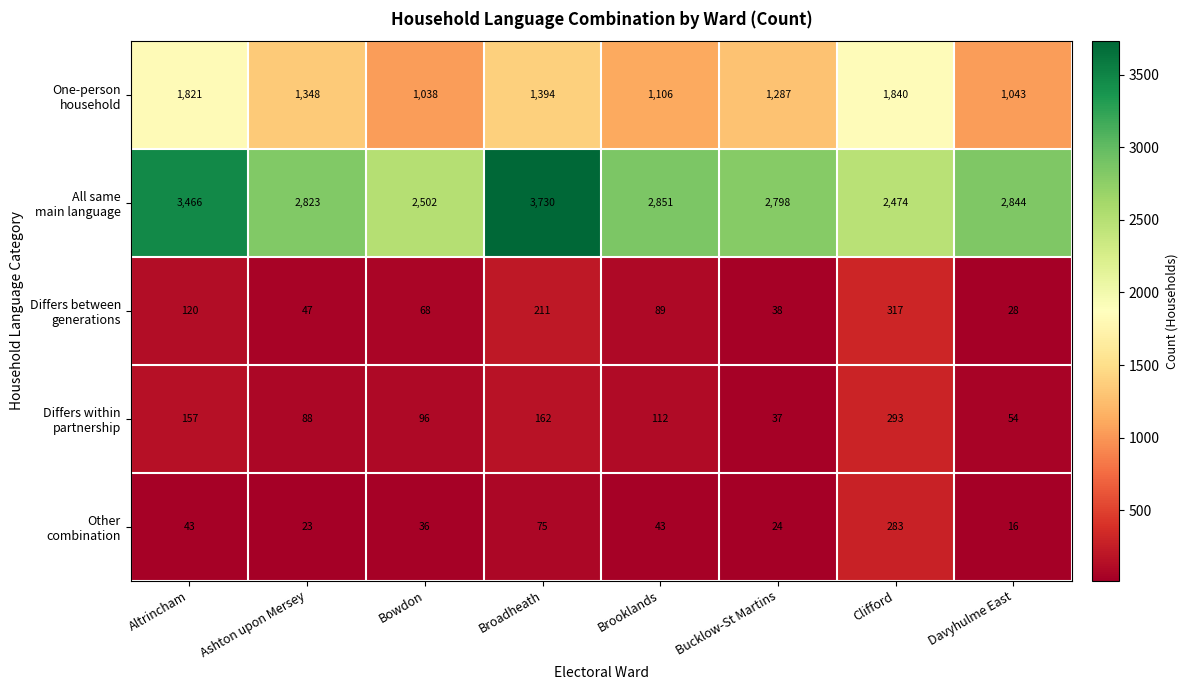

What is the difference between the highest and lowest values at Bucklow-St Martins?

2774